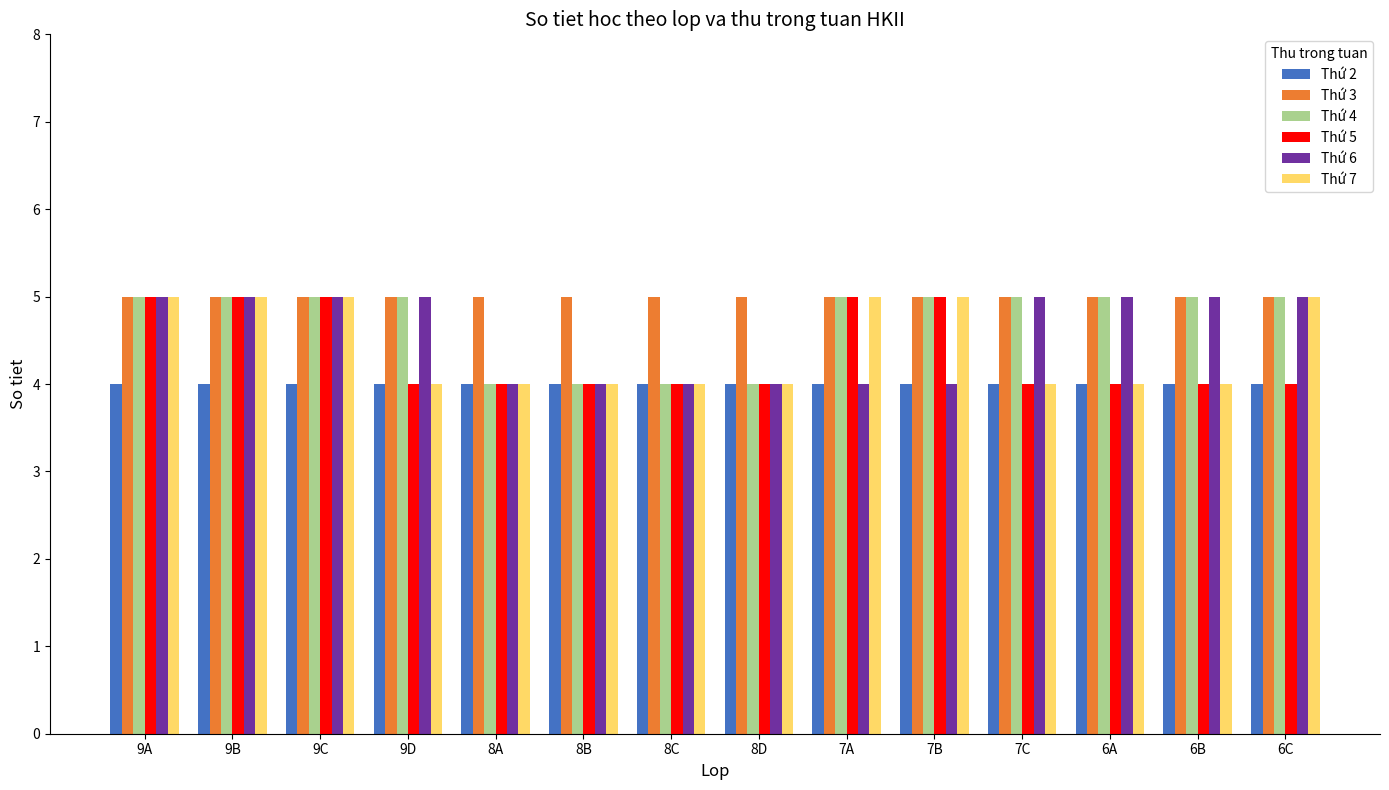

What is the total value across all series at 8C?

25